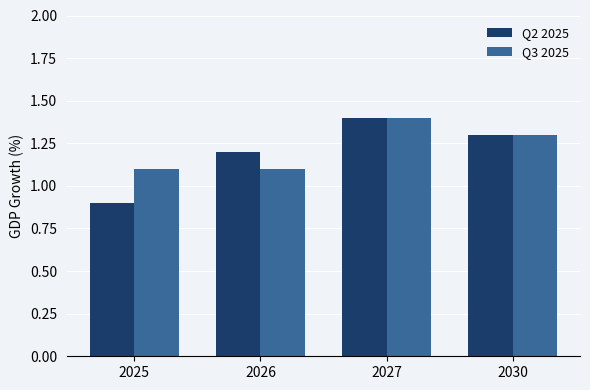

How many data points does each series have?

4